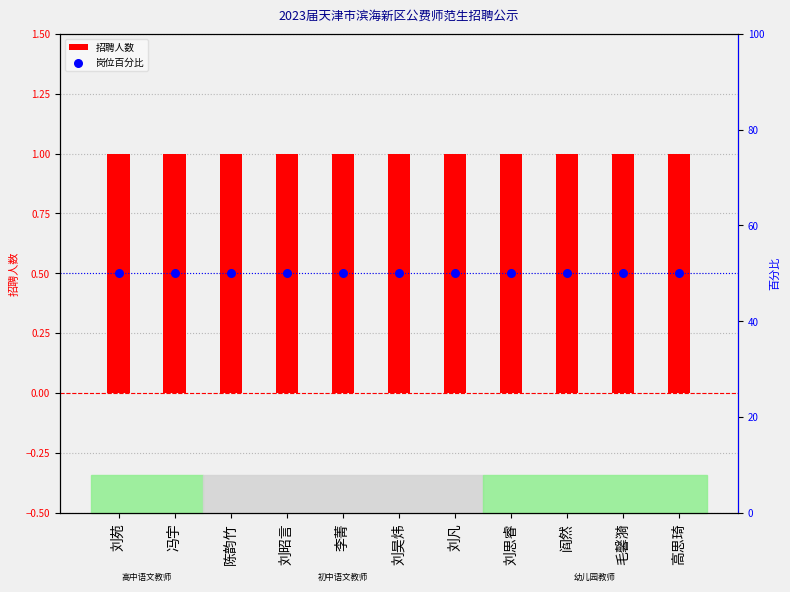

What are all the series names shown in the legend?

招聘人数, 岗位百分比